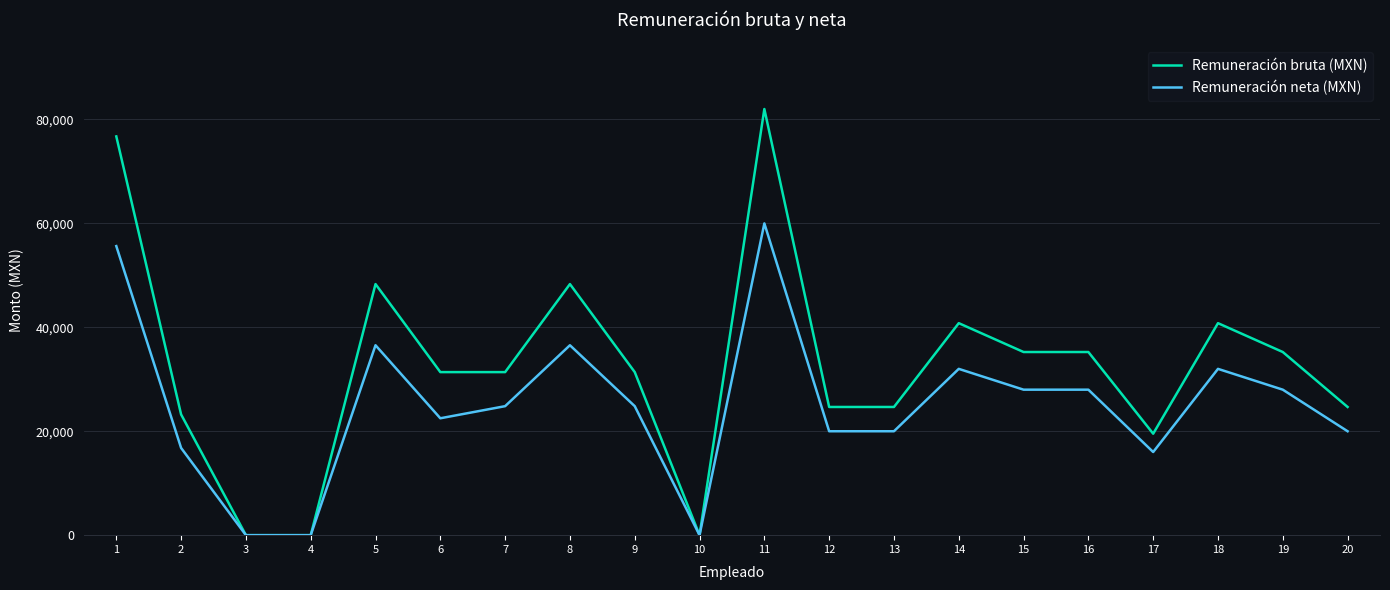

What is the greatest value displayed?

82013.0